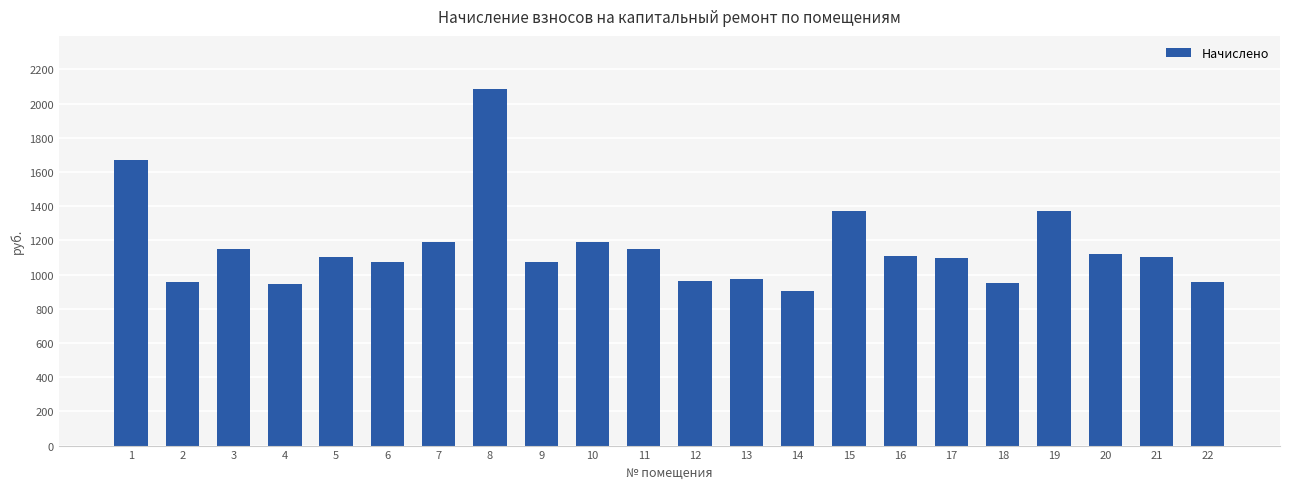

What is the maximum value shown in the chart?

2082.9